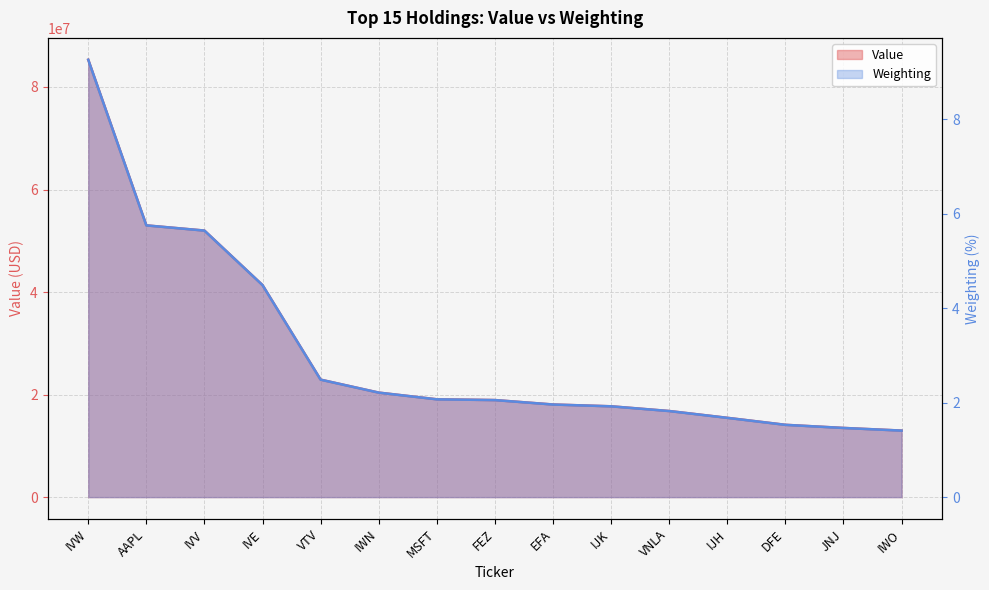

What is the average value of the Weighting series?

3.0